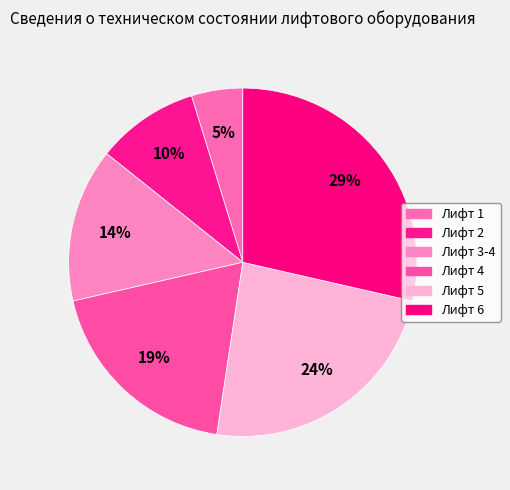

Does any single category account for the majority?

No